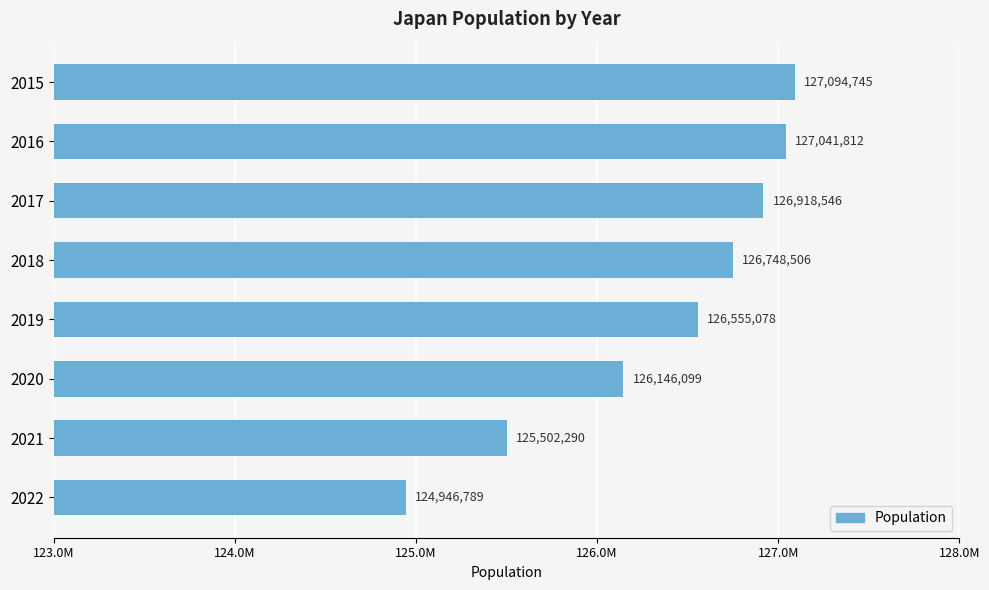

What is the sum of all values?

1010953865